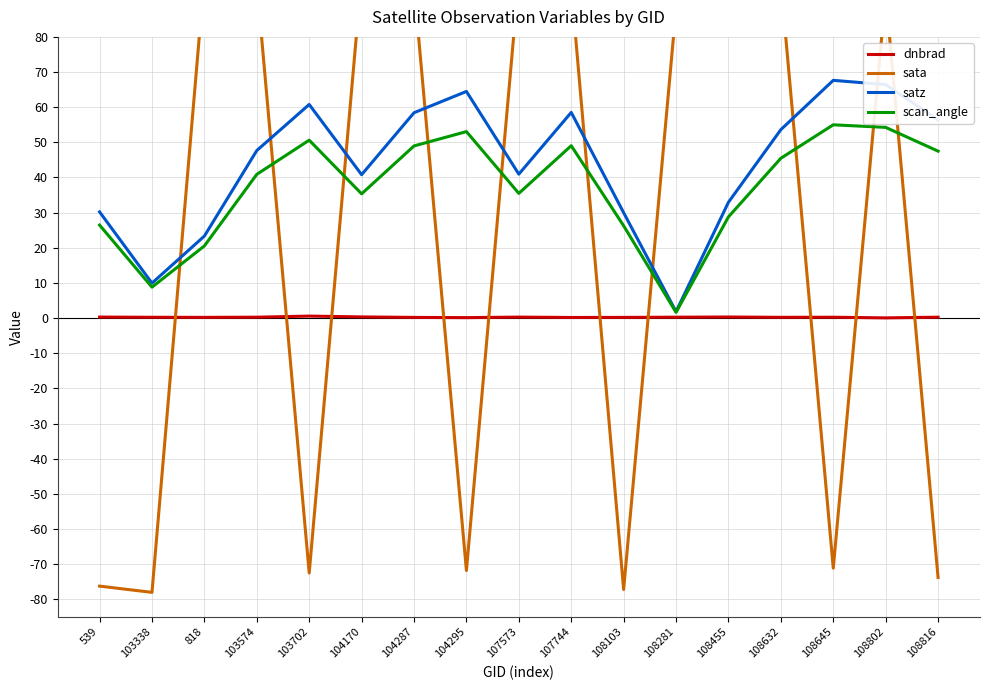

What value does the dnbrad series have at 108802?

0.1